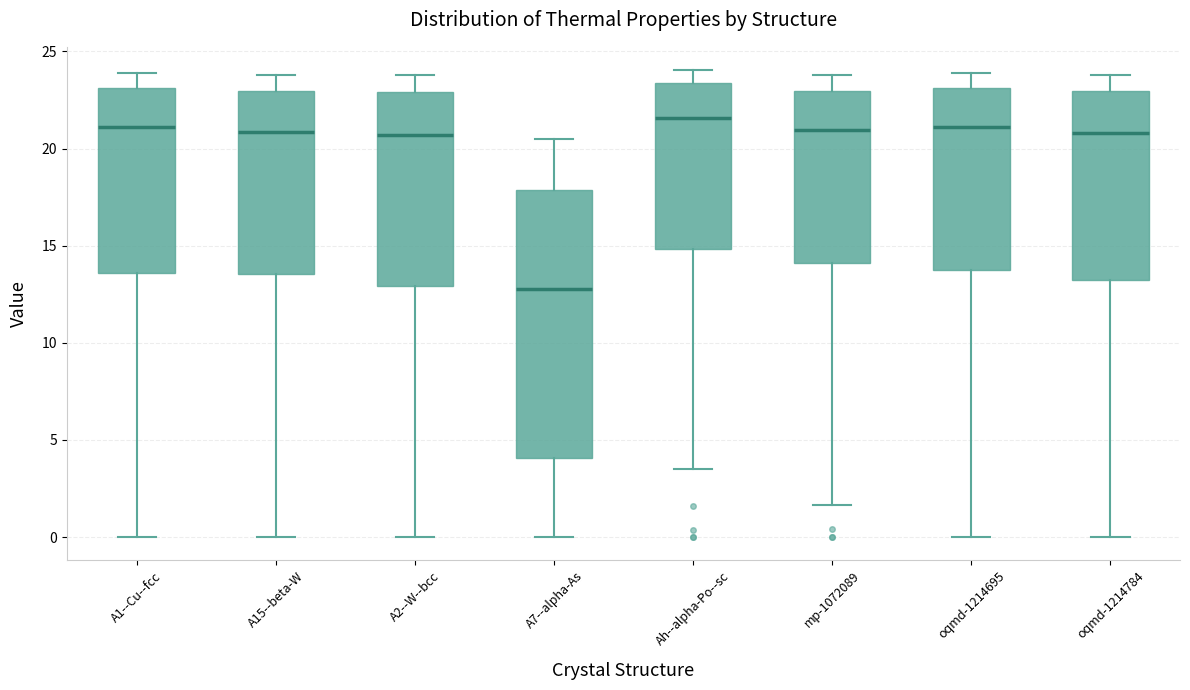

Reading left to right, transcribe this box plot: for each box, give where its median line is, the range the box spans, and where its two whiskers end, as read against the y-axis. The values are not printed on the chart, so give them approximately, as read against the axis.

A1--Cu--fcc: median 21.0, box 13.5 to 23.0, whiskers 0.0 to 24.0
A15--beta-W: median 21.0, box 13.5 to 23.0, whiskers 0.0 to 24.0
A2--W--bcc: median 20.5, box 13.0 to 23.0, whiskers 0.0 to 24.0
A7--alpha-As: median 13.0, box 4.0 to 18.0, whiskers 0.0 to 20.5
Ah--alpha-Po--sc: median 21.5, box 15.0 to 23.5, whiskers 3.5 to 24.0
mp-1072089: median 21.0, box 14.0 to 23.0, whiskers 1.5 to 24.0
oqmd-1214695: median 21.0, box 13.5 to 23.0, whiskers 0.0 to 24.0
oqmd-1214784: median 21.0, box 13.0 to 23.0, whiskers 0.0 to 24.0